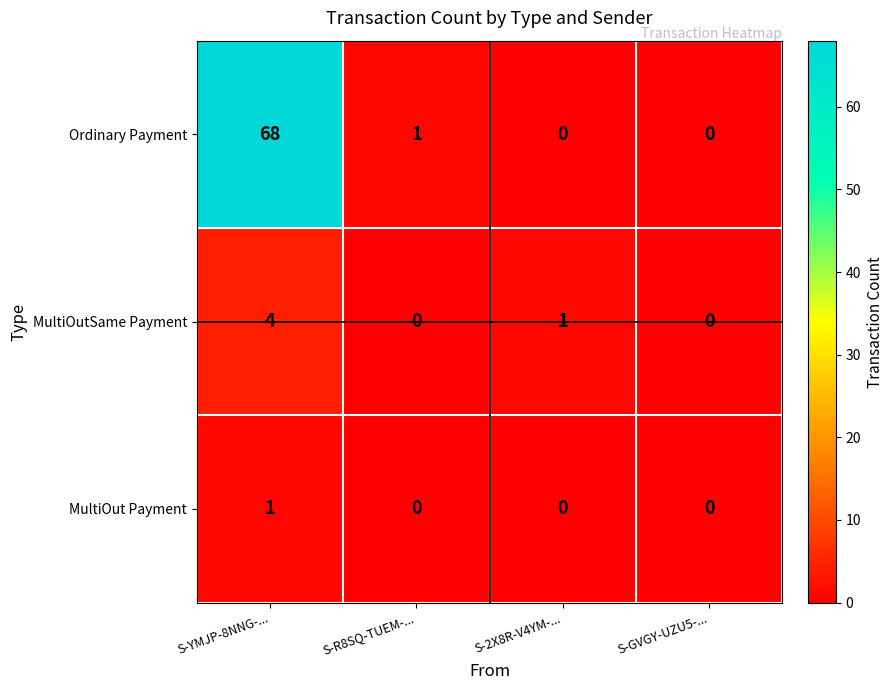

What is the difference between the maximum and minimum values in the MultiOutSame Payment series?

4